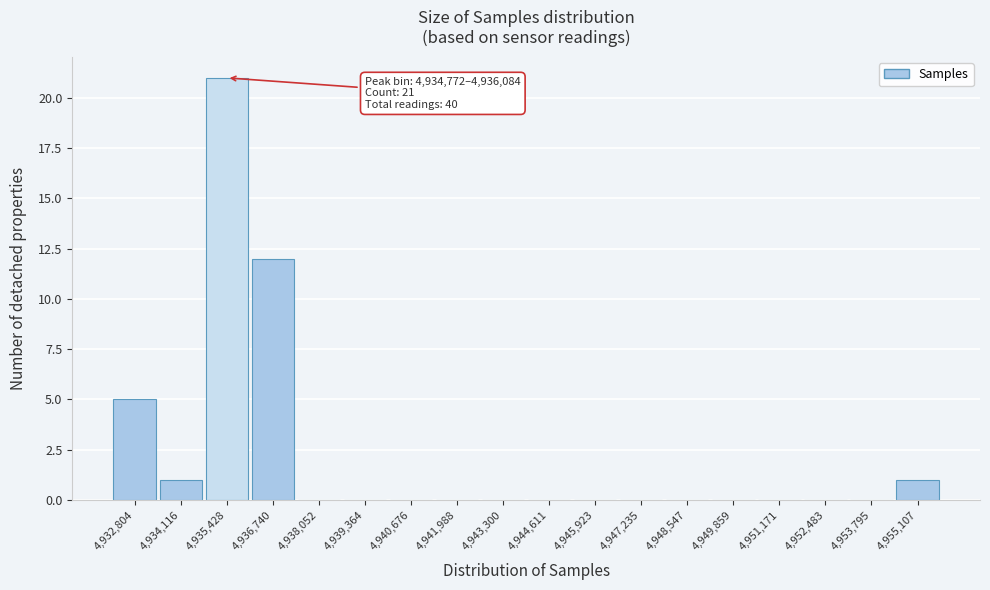

Over which range of the x-axis is the bar tallest?

4934800 to 4936000